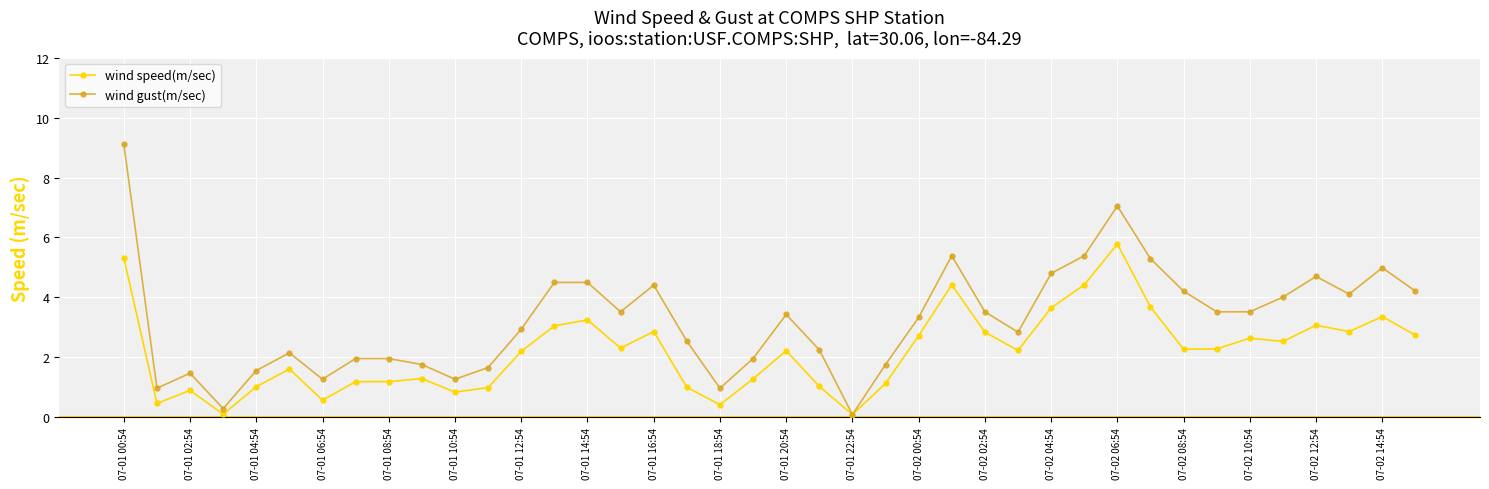

Rank the series by their maximum value, from highest to lowest.

wind gust(m/sec), wind speed(m/sec)